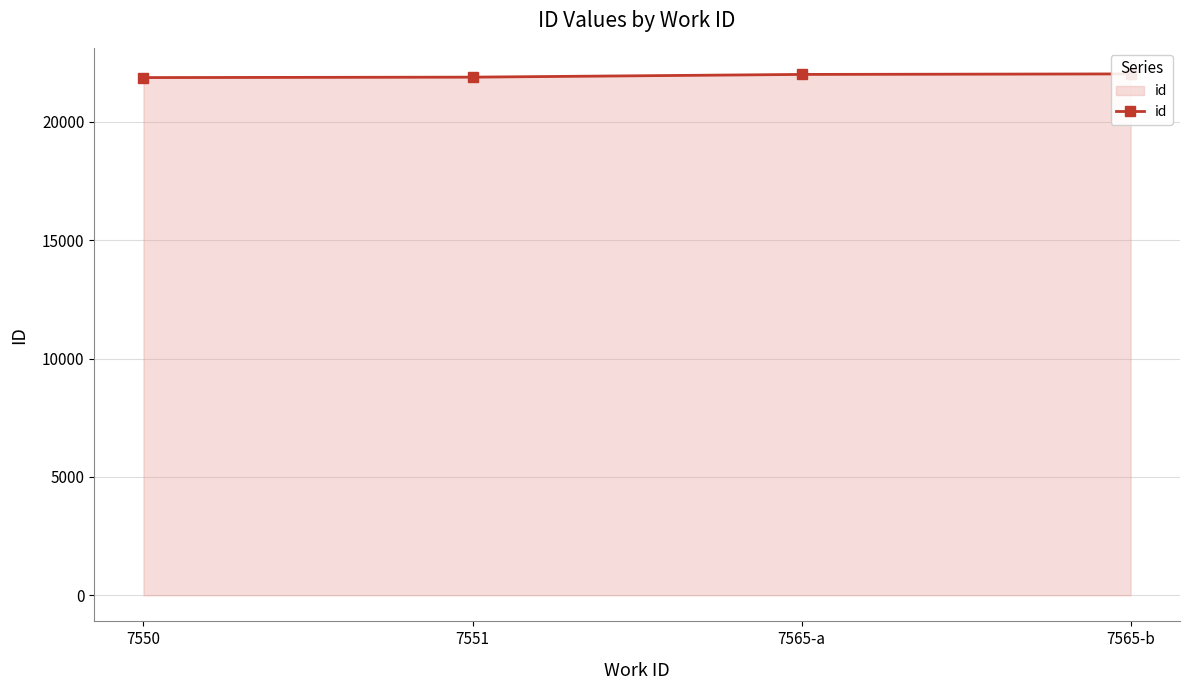

How many data points are less than 22006?

2